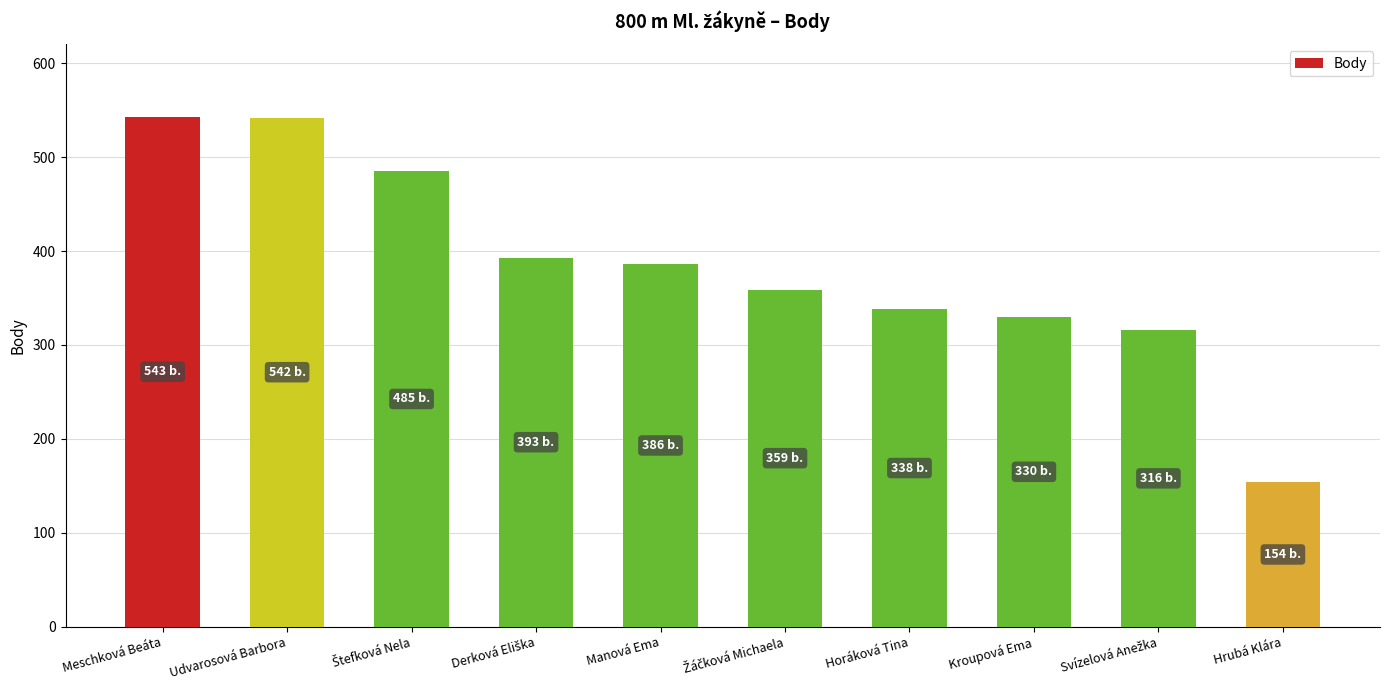

The value at Udvarosová Barbora is 542. True or false?

True